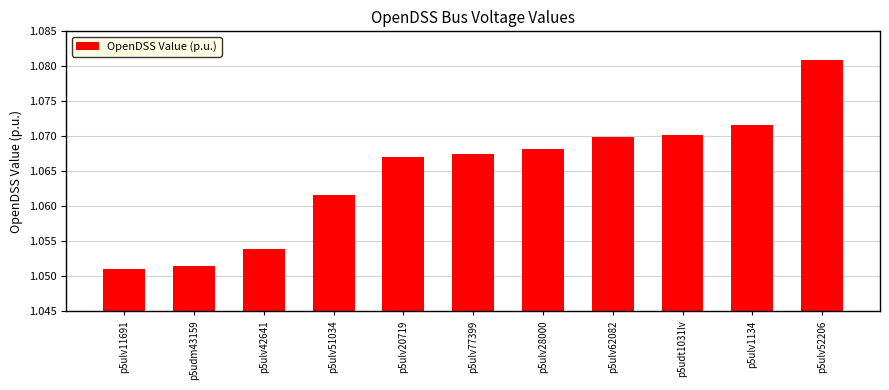

At which label is the value closest to 1?

p5ulv11691